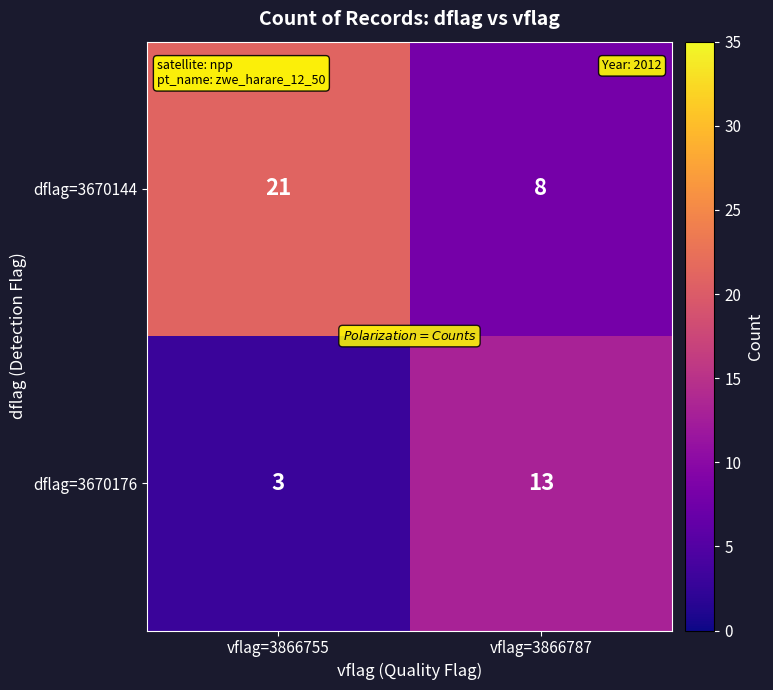

Rank the series at vflag=3866787 from highest to lowest value.

dflag=3670176, dflag=3670144